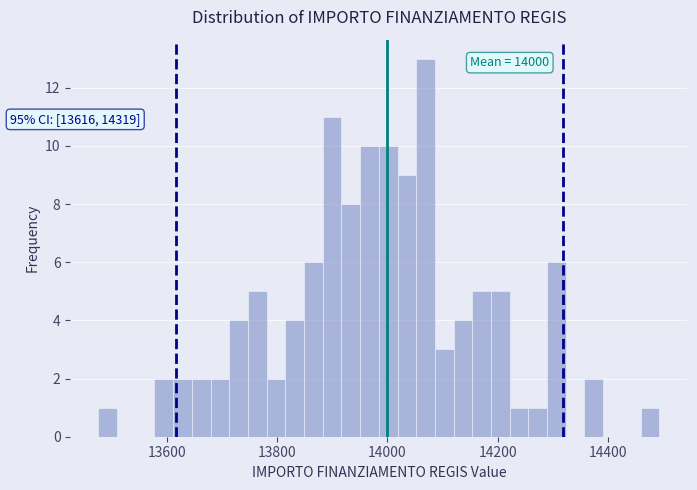

Around what value on the x-axis is the tallest bar? Give the approximate position of its centre, as read against the axis.

14060